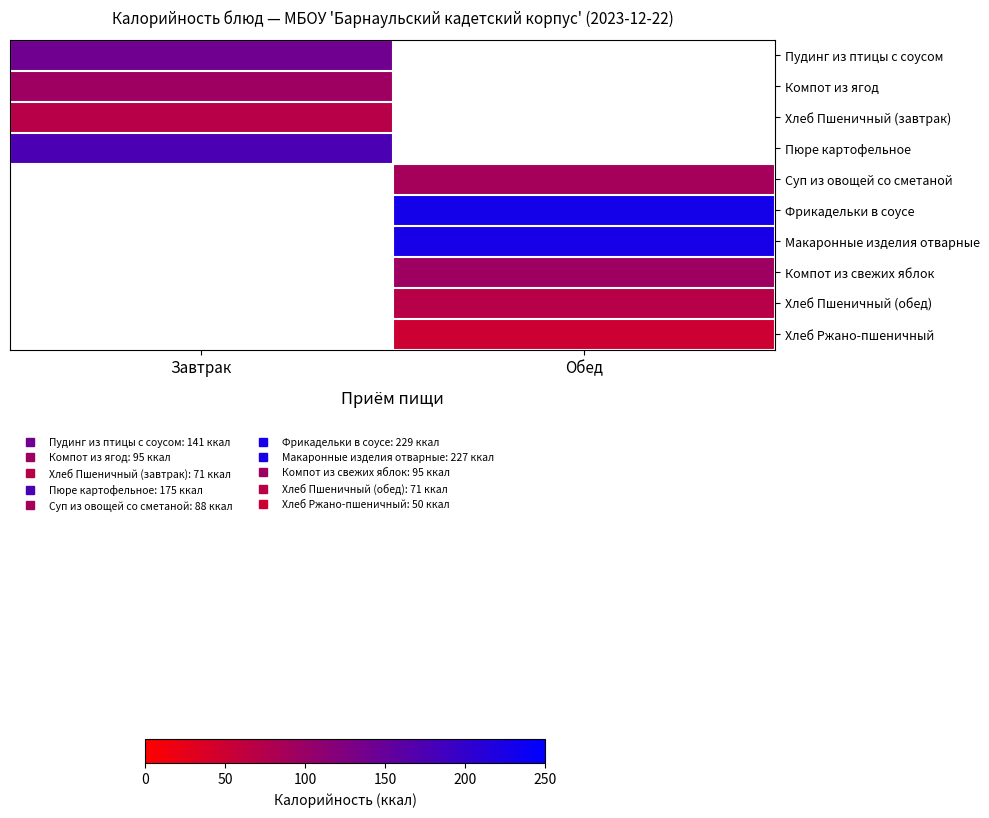

List the labels in order of Пудинг из птицы с соусом value, smallest first.

Завтрак, Обед